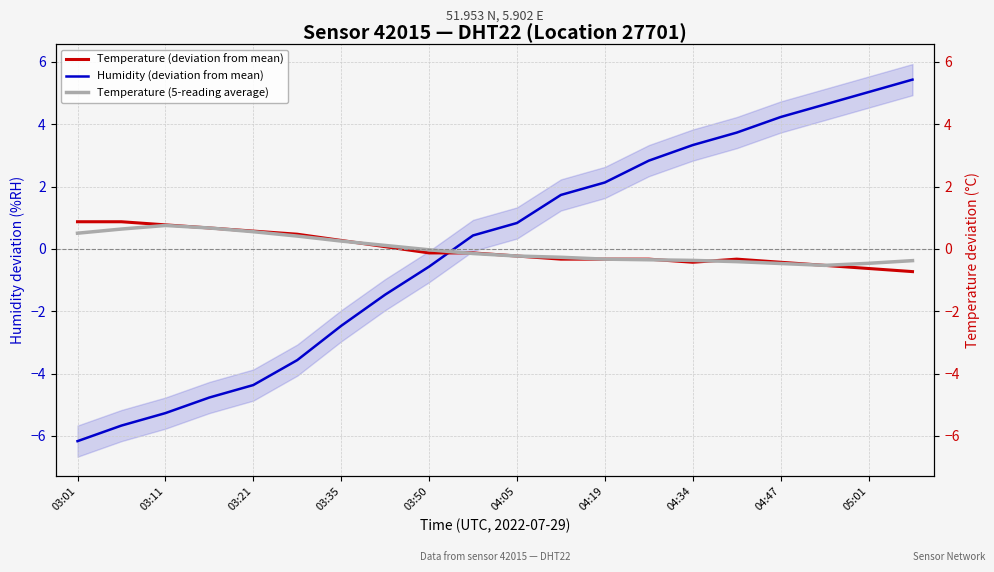

How many intersections are there between Temperature (deviation from mean) and Humidity (deviation from mean)?

1